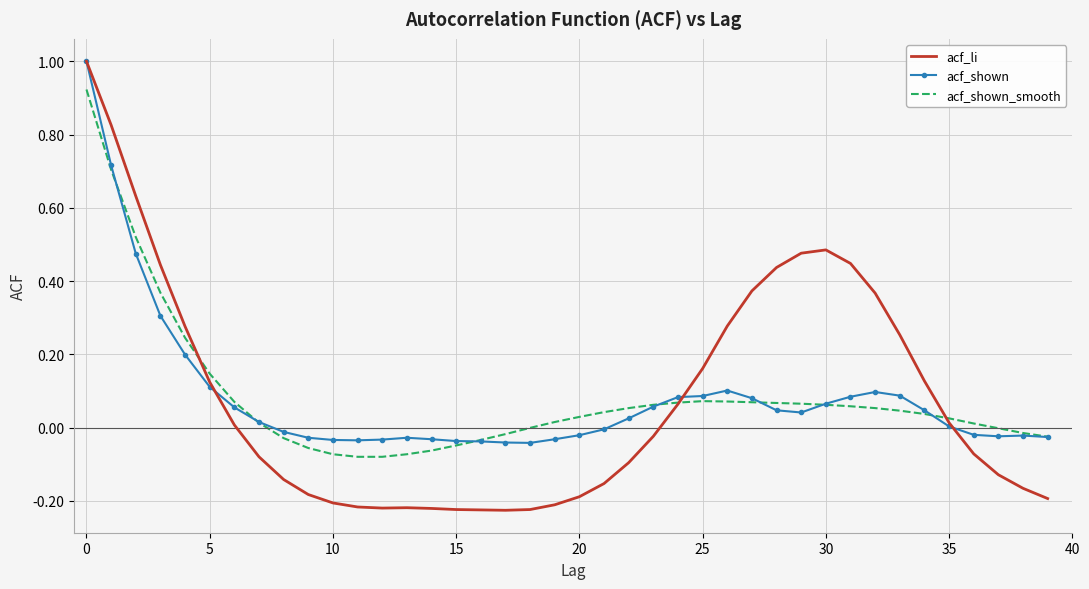

Which series has the widest spread of values?

acf_li